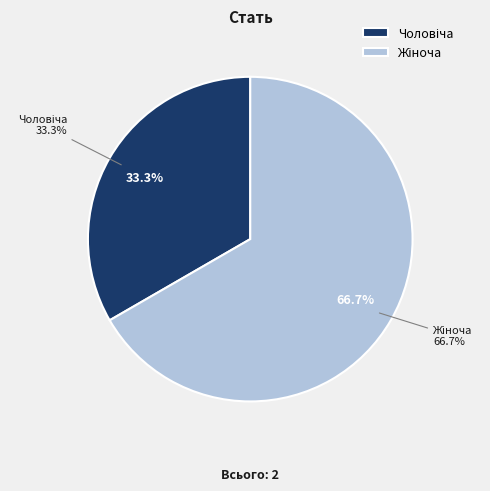

How many slices are in this pie chart?

2